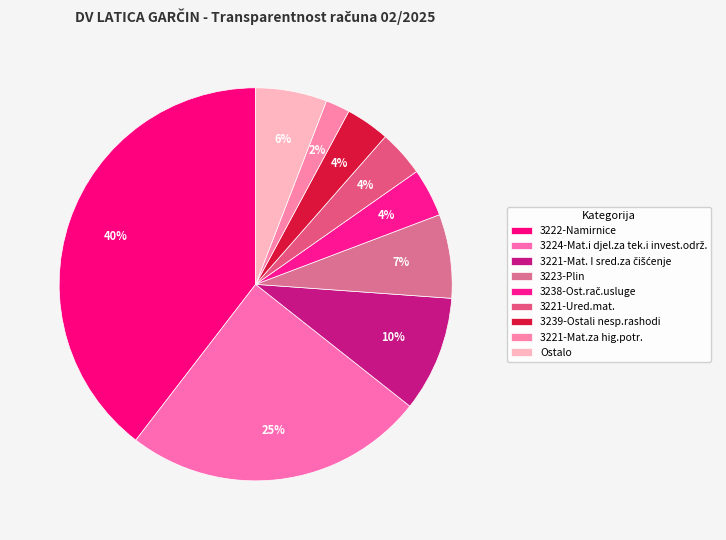

How many segments does this pie chart have?

9